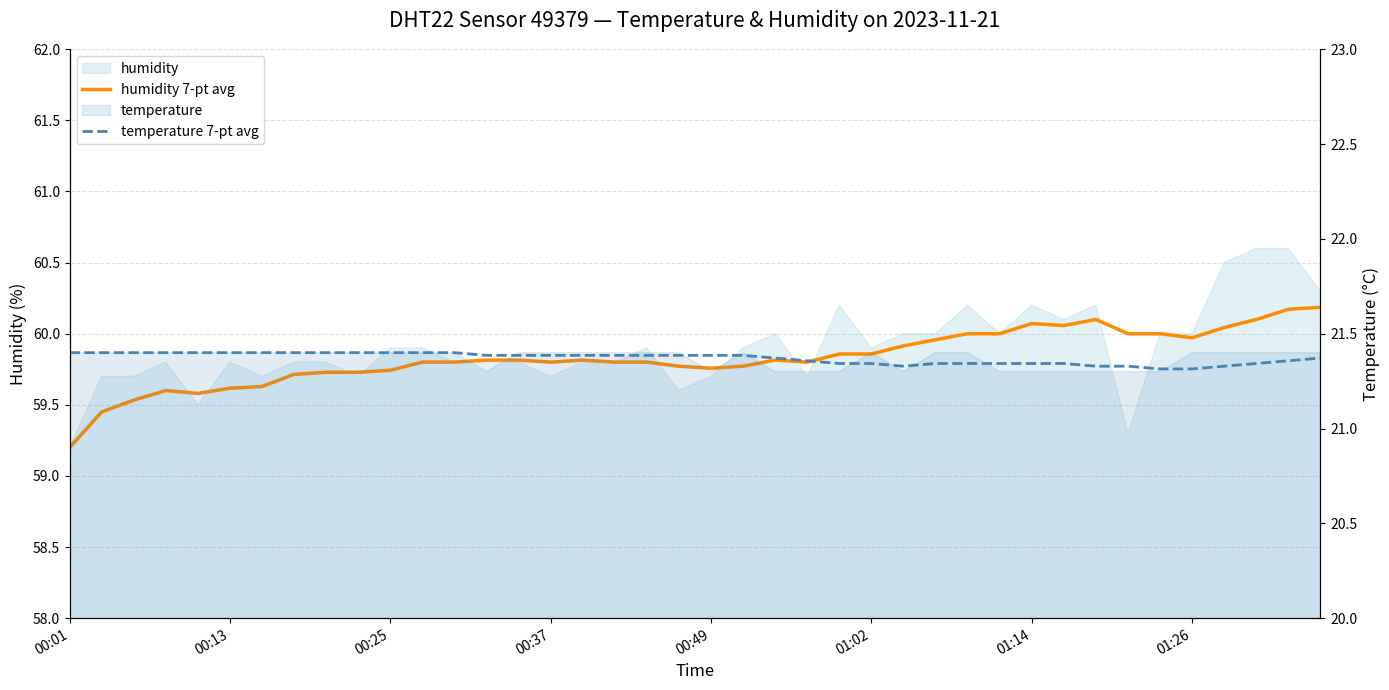

What is the sum of all humidity 7-pt avg values?

2393.2